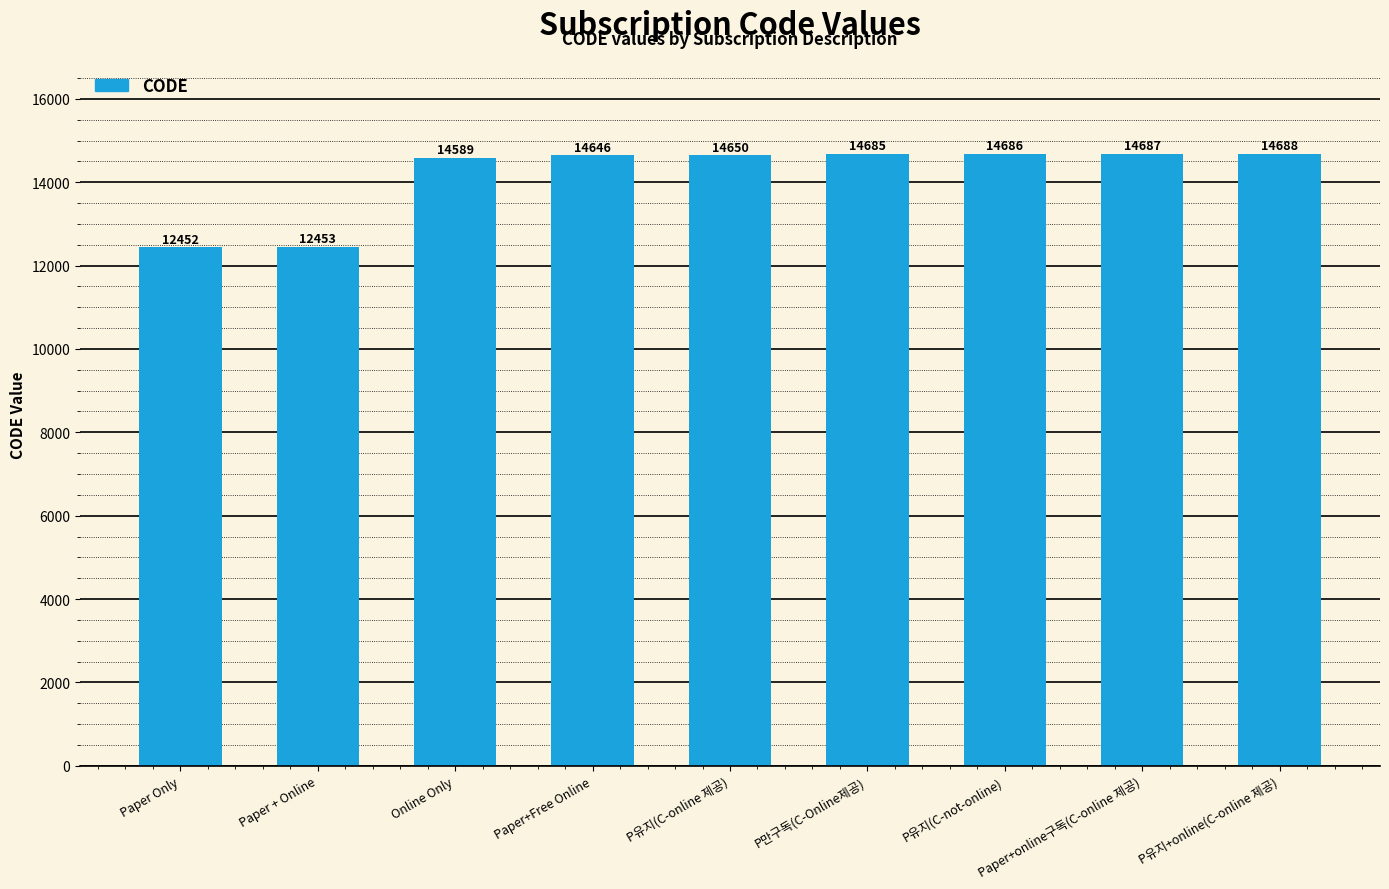

Reading left to right, transcribe all the data shown in this chart.

12452	12453	14589	14646	14650	14685	14686	14687	14688